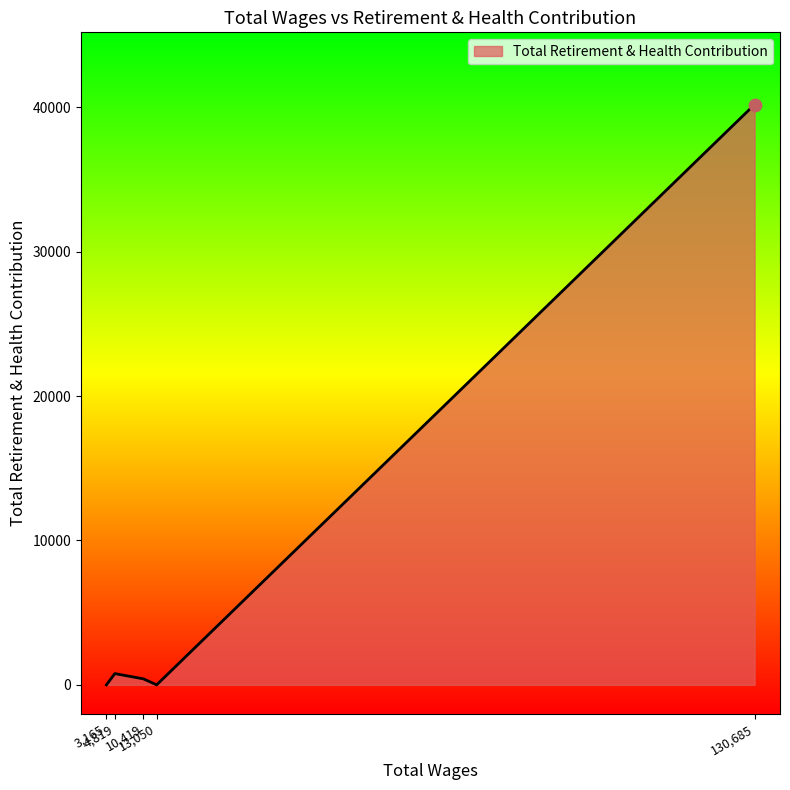

True or false: the data has more than 0 interior local peaks.

True